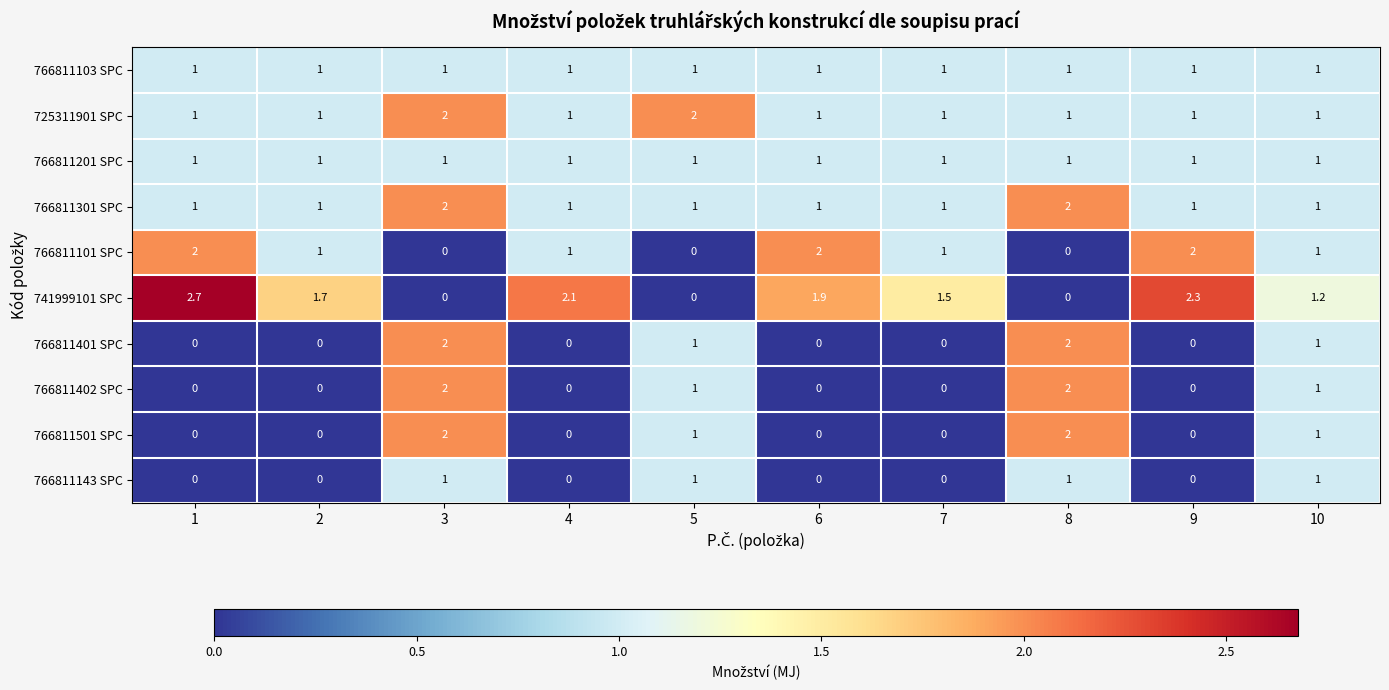

Which label corresponds to the largest value in the chart?

1